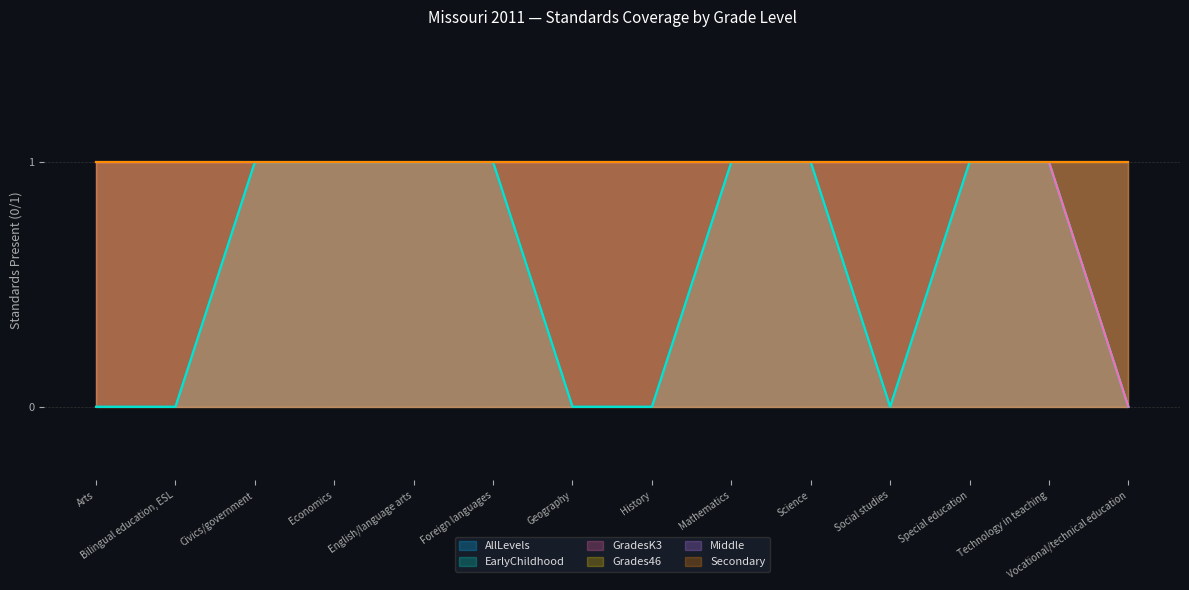

What is the value of the Middle point at the 6th from the left?

1